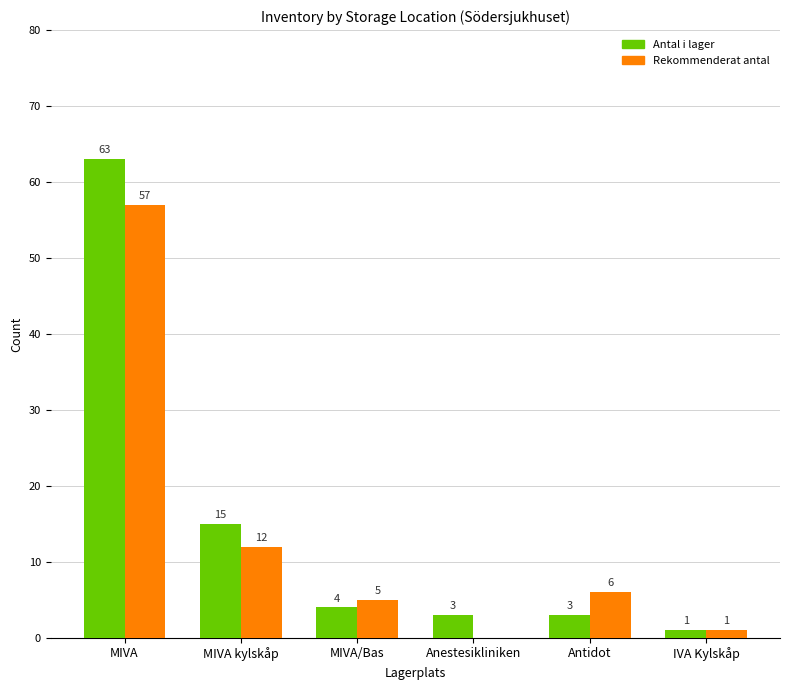

What is the difference between the Antal i lager values at MIVA/Bas and Antidot?

1